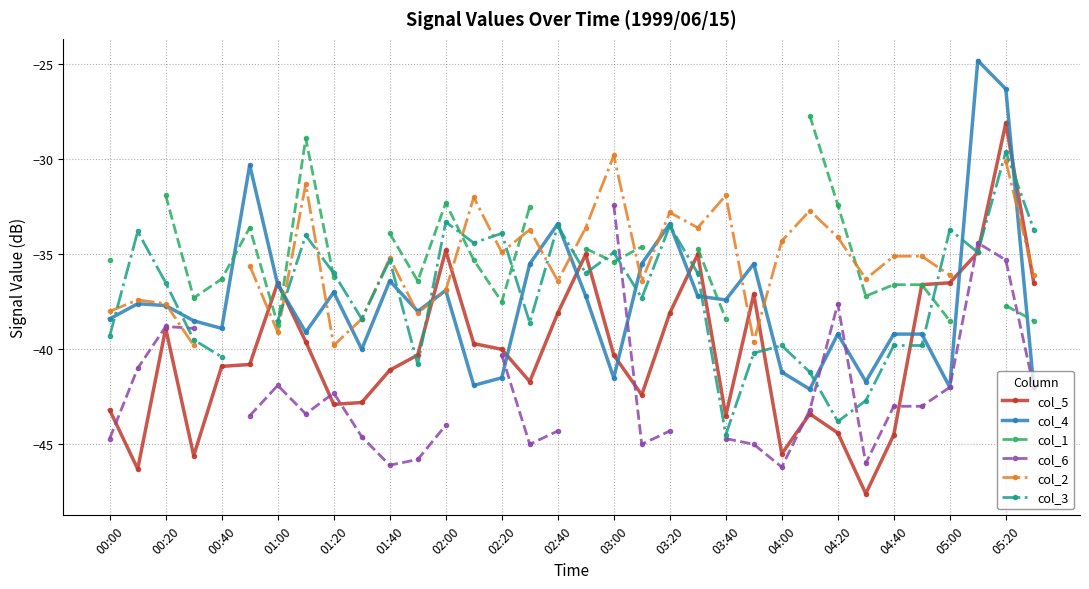

What is the highest value of the col_5 series?

-28.1